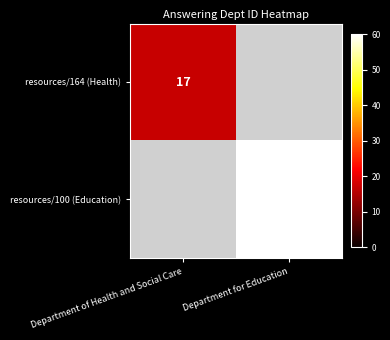

Is it true that resources/164 (Health) equals 17 at Department of Health and Social Care?

True